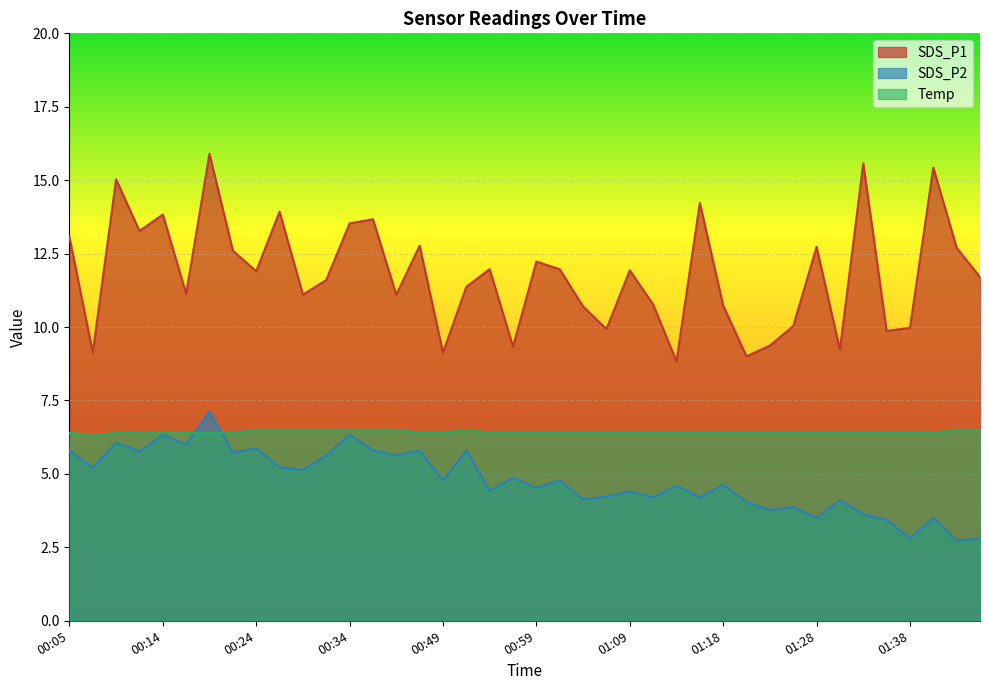

True or false: Temp has a value of 6.4 at 00:22.

True